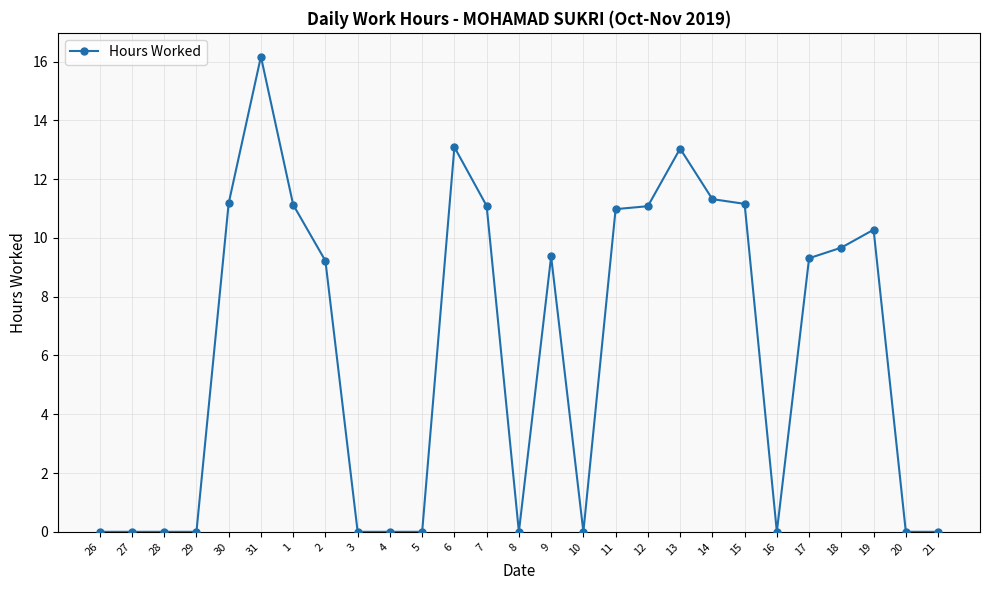

What is the difference between the maximum and minimum values?

16.2